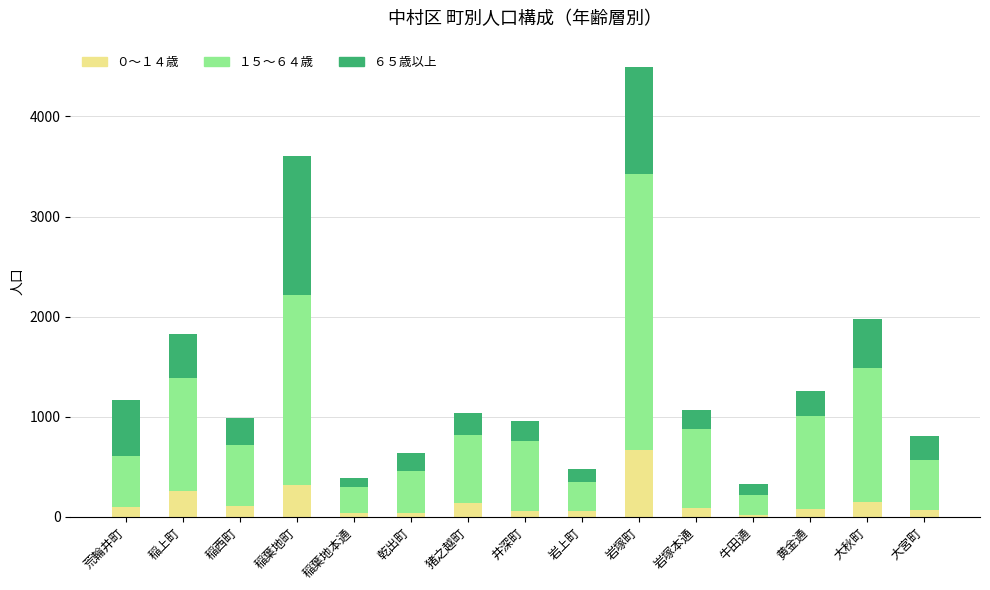

At which category is the sum across all series the highest?

岩塚町